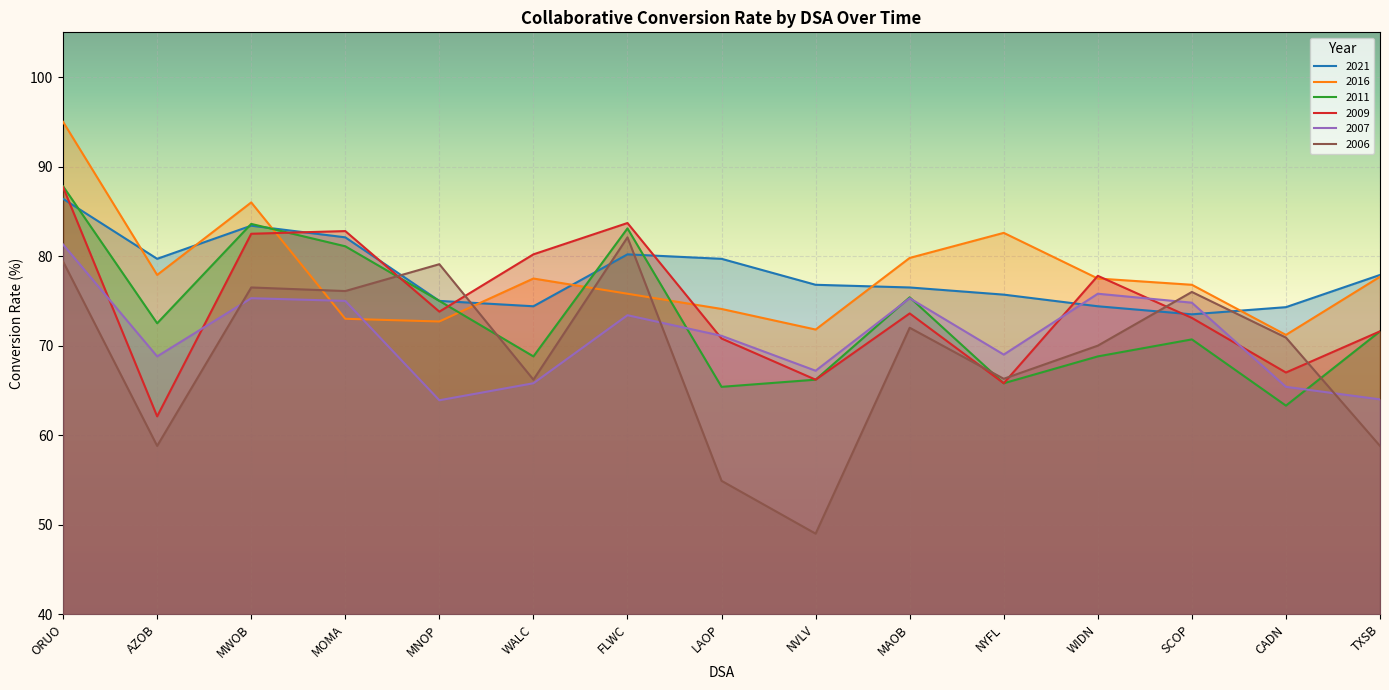

Reading left to right, extract all data points from this chart.

2021: ORUO=86.4	AZOB=79.7	MWOB=83.4	MOMA=82.1	MNOP=75.0	WALC=74.4	FLWC=80.2	LAOP=79.7	NVLV=76.8	MAOB=76.5	NYFL=75.7	WIDN=74.4	SCOP=73.5	CADN=74.3	TXSB=77.9
2016: ORUO=95.0	AZOB=77.9	MWOB=86.0	MOMA=73.0	MNOP=72.7	WALC=77.5	FLWC=75.8	LAOP=74.1	NVLV=71.8	MAOB=79.8	NYFL=82.6	WIDN=77.5	SCOP=76.8	CADN=71.2	TXSB=77.7
2011: ORUO=87.8	AZOB=72.5	MWOB=83.6	MOMA=81.1	MNOP=75.0	WALC=68.8	FLWC=83.1	LAOP=65.4	NVLV=66.2	MAOB=75.4	NYFL=65.8	WIDN=68.8	SCOP=70.7	CADN=63.3	TXSB=71.6
2009: ORUO=87.7	AZOB=62.1	MWOB=82.5	MOMA=82.8	MNOP=73.8	WALC=80.2	FLWC=83.7	LAOP=70.8	NVLV=66.2	MAOB=73.6	NYFL=65.8	WIDN=77.8	SCOP=73.1	CADN=67.0	TXSB=71.6
2007: ORUO=81.3	AZOB=68.8	MWOB=75.3	MOMA=75.0	MNOP=63.9	WALC=65.8	FLWC=73.4	LAOP=71.1	NVLV=67.2	MAOB=75.3	NYFL=69.0	WIDN=75.8	SCOP=74.8	CADN=65.4	TXSB=64.0
2006: ORUO=79.4	AZOB=58.8	MWOB=76.5	MOMA=76.1	MNOP=79.1	WALC=66.2	FLWC=82.1	LAOP=54.9	NVLV=49.0	MAOB=72.0	NYFL=66.3	WIDN=70.0	SCOP=76.0	CADN=70.9	TXSB=58.8